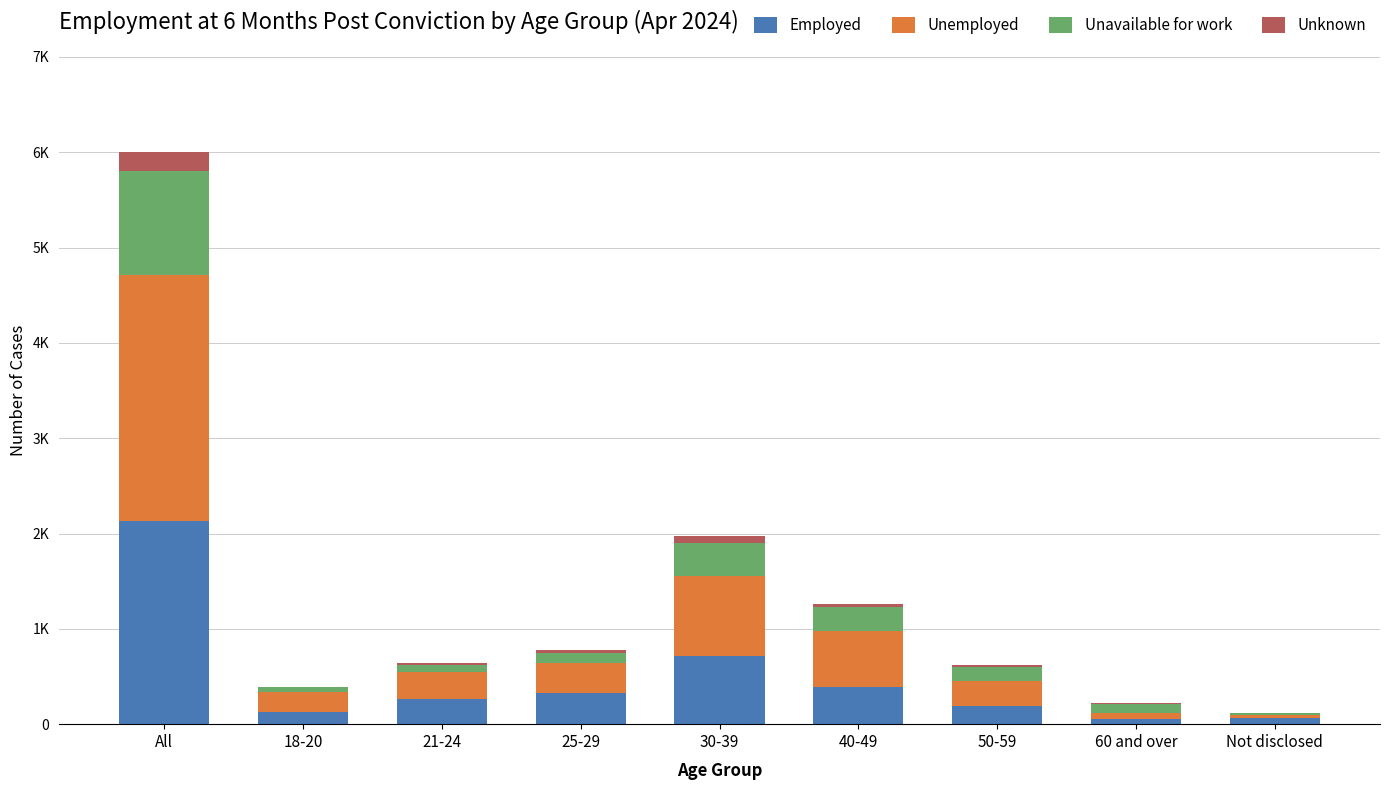

What are all the series names shown in the legend?

Employed, Unemployed, Unavailable for work, Unknown